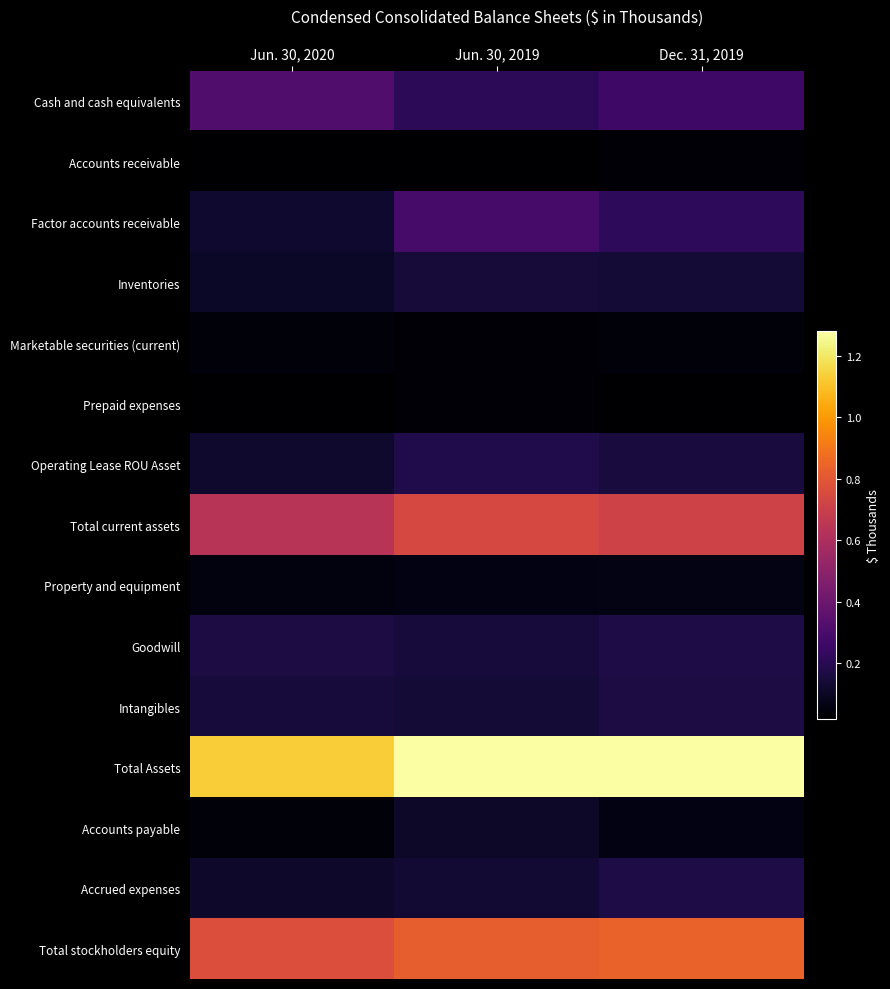

How many series are shown in this chart?

15